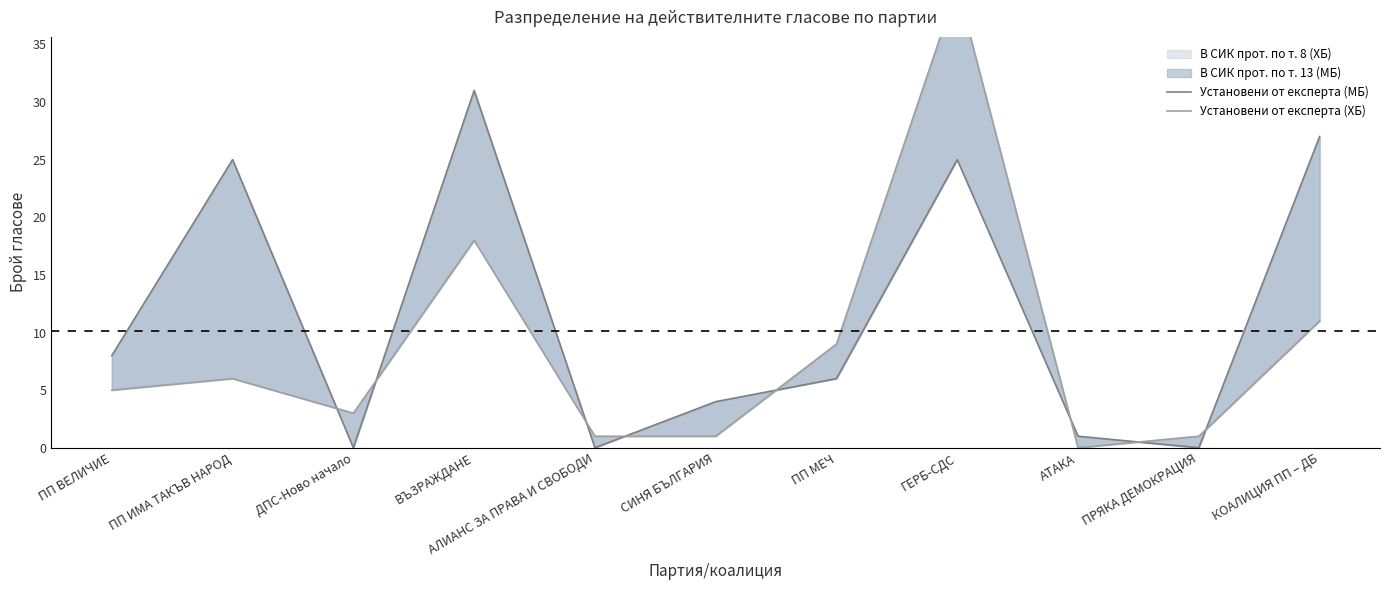

Which series has the largest total across all categories?

Установени от експерта (МБ)